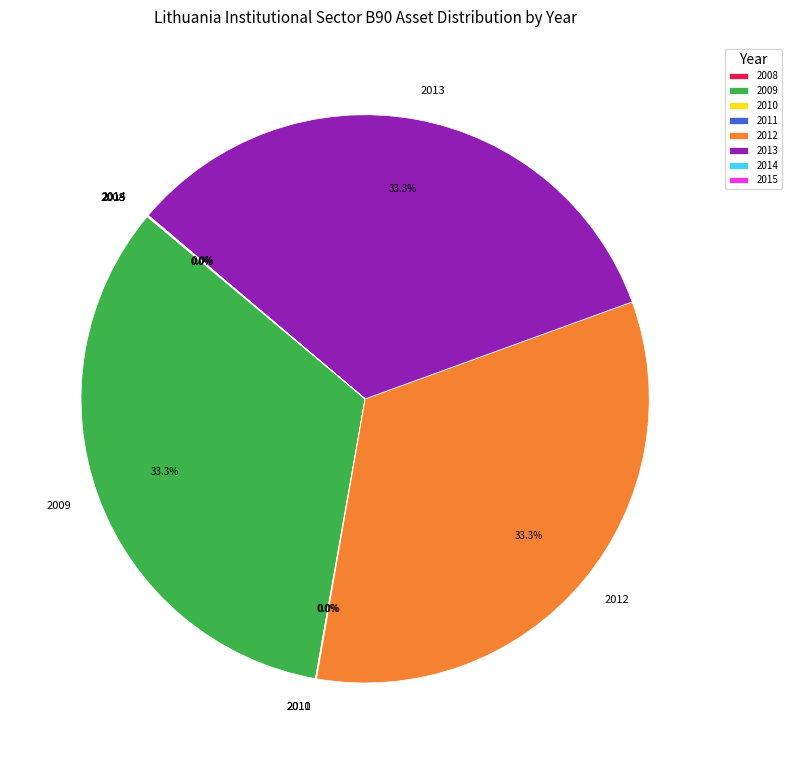

What percentage is the 2013 slice, to the nearest percent?

33%